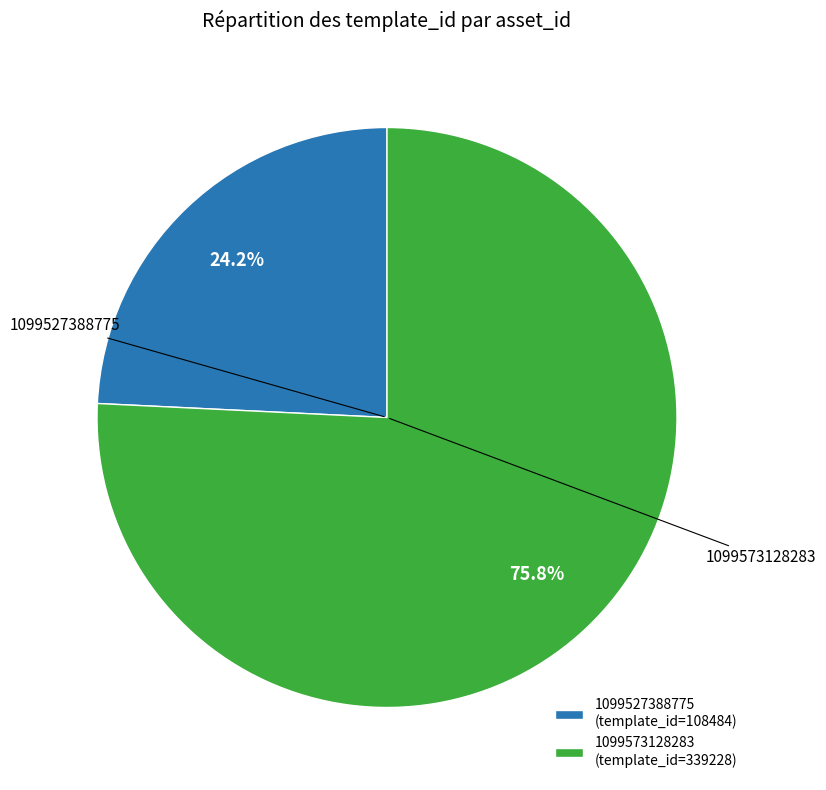

To the nearest percent, what is the combined percentage of 1099527388775 and 1099573128283?

100%